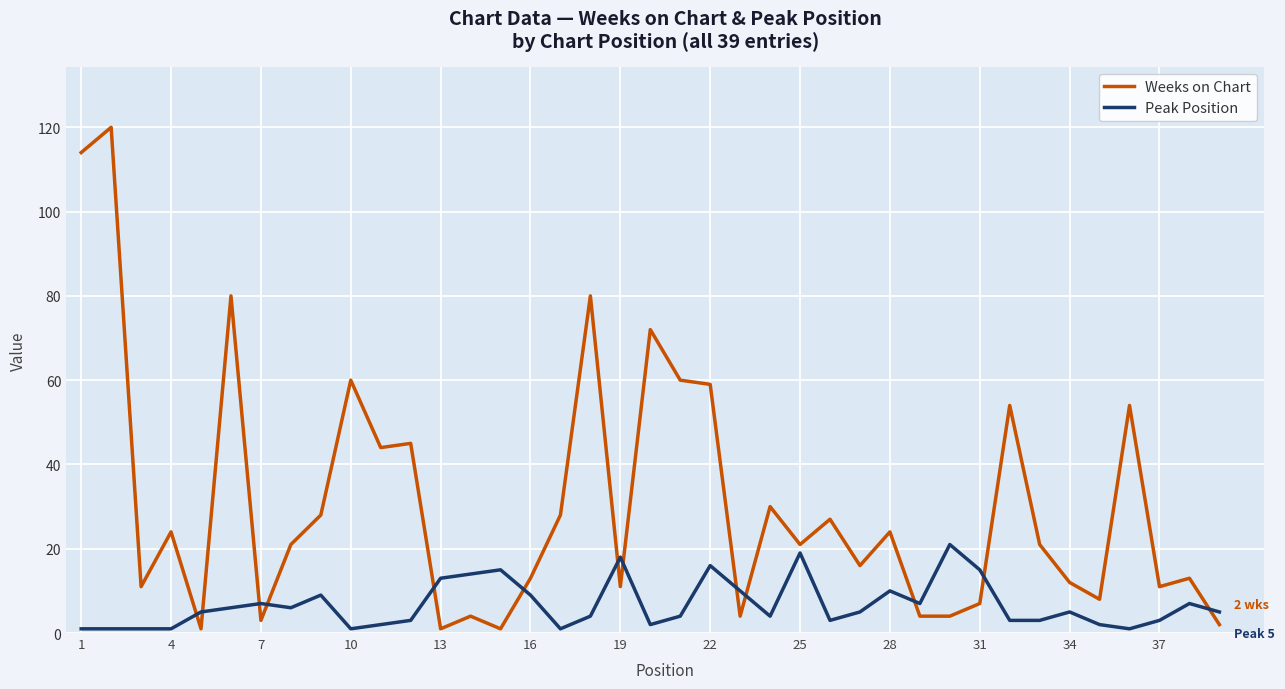

What is the greatest value displayed?

120